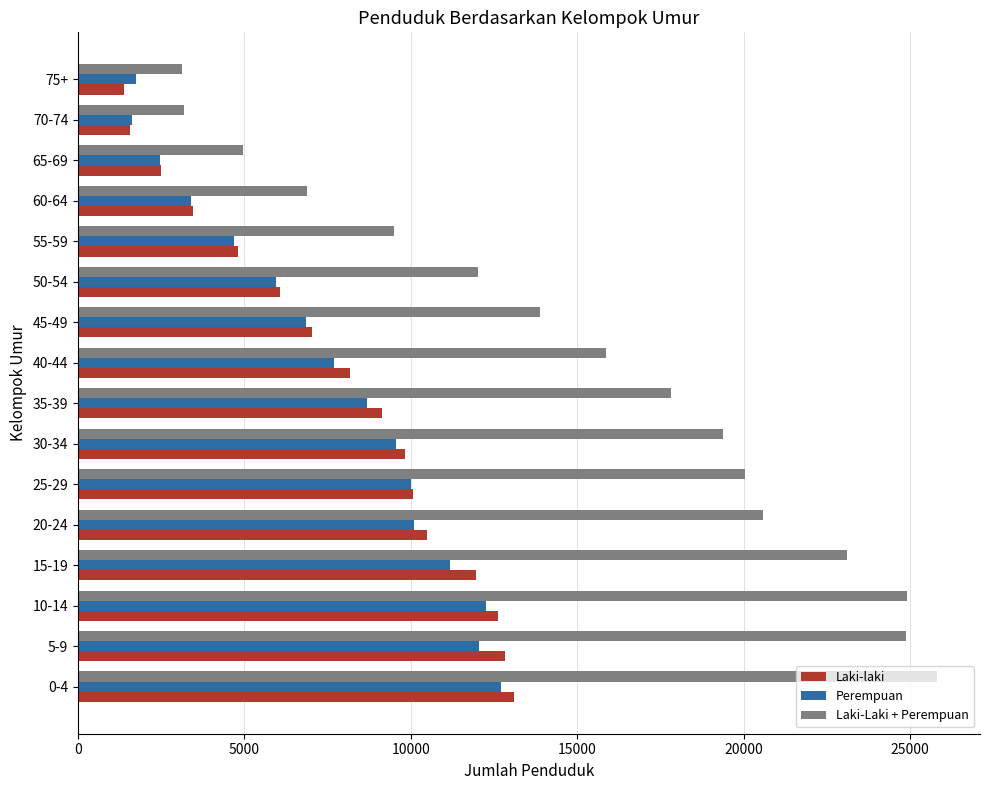

What is the total value across all series at 15-19?

46230